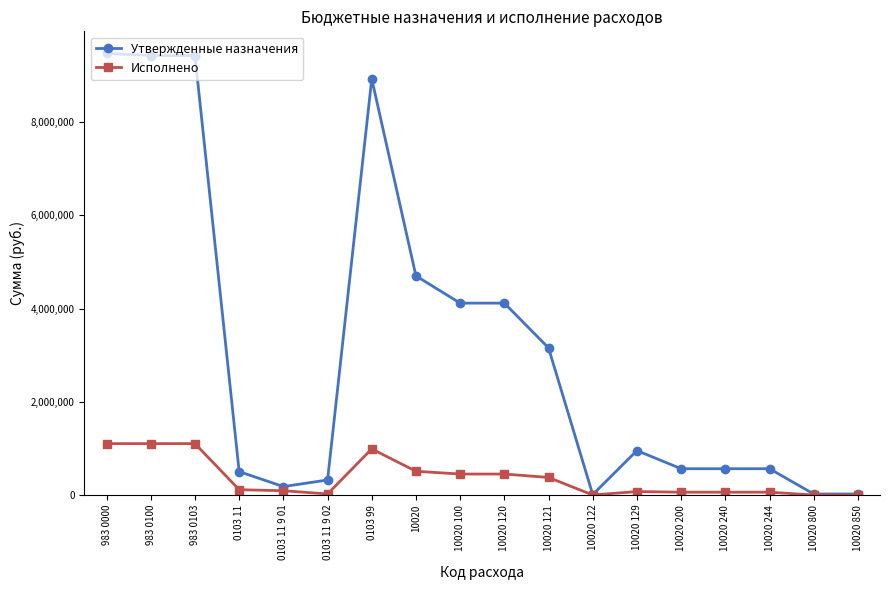

Is it true that Утвержденные назначения equals 14341240.0 at 983 0000?

False